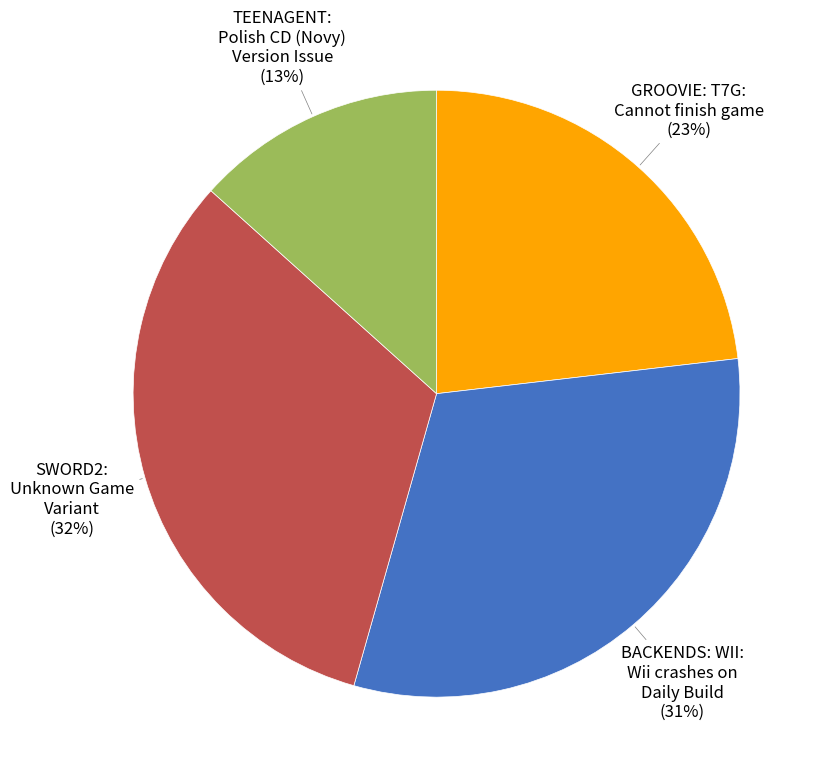

To the nearest percent, what is the difference between the largest and smallest slice percentages?

19%